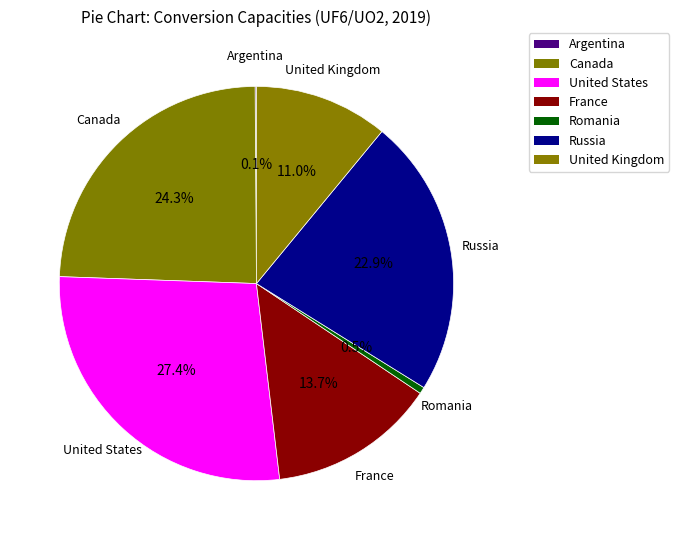

To the nearest percent, what portion does United Kingdom represent?

11%